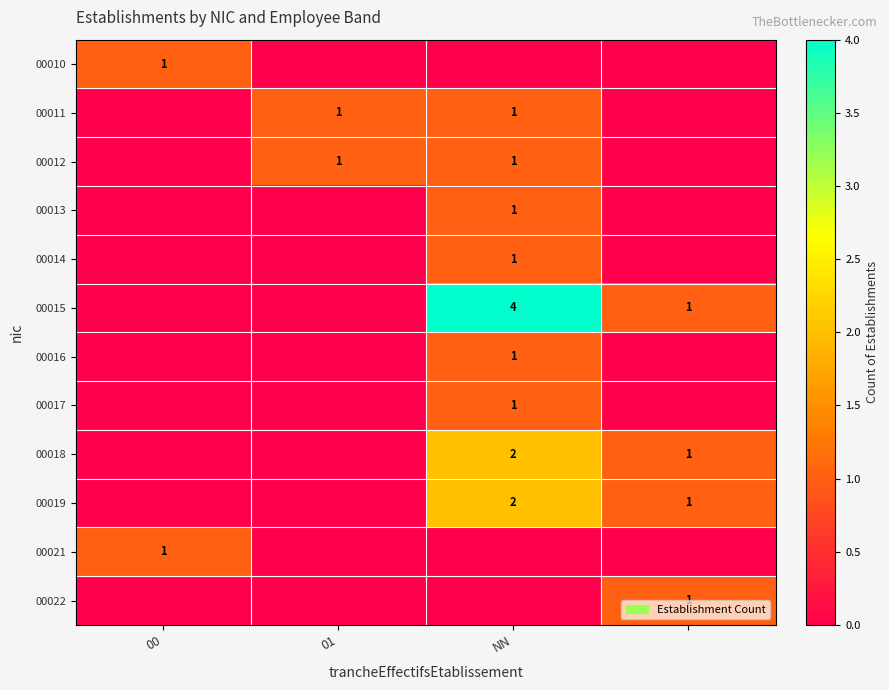

Count the 00022 values in the range 0 to 1.

4